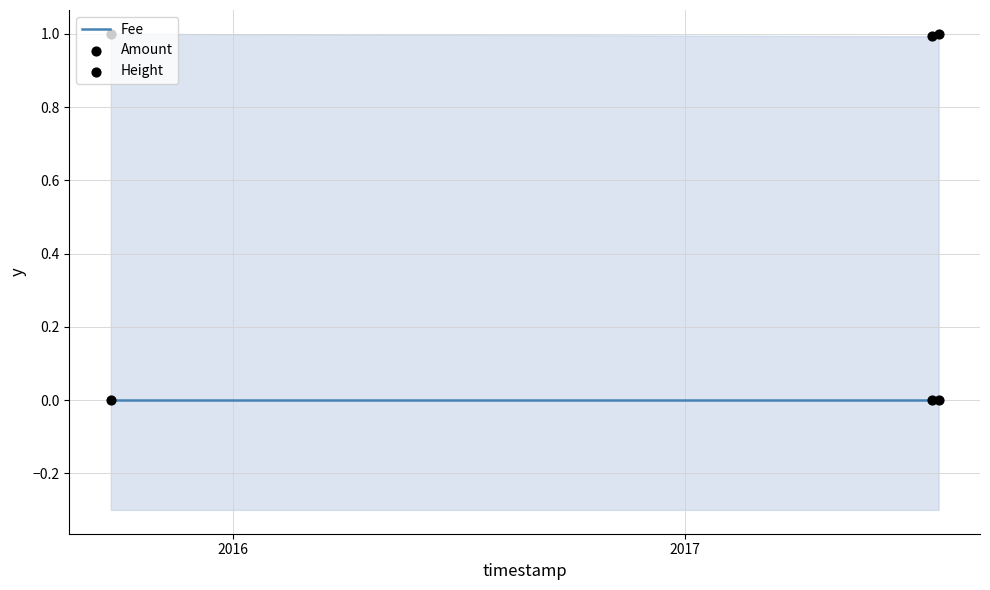

Which series has the largest total across all categories?

Height